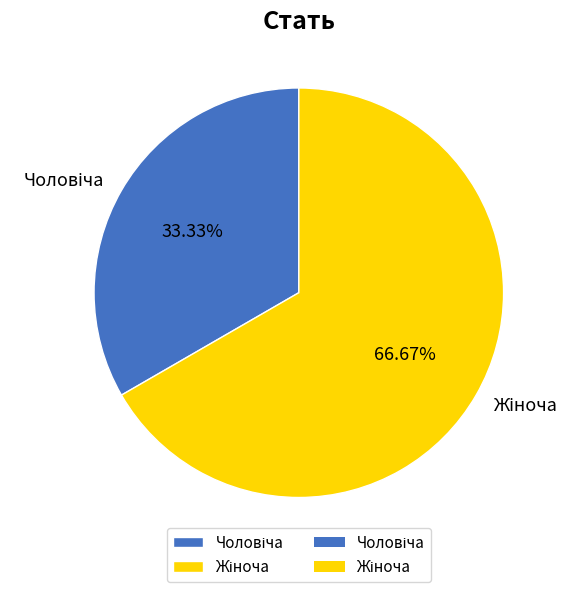

Is there any slice that represents more than half of the pie?

Yes